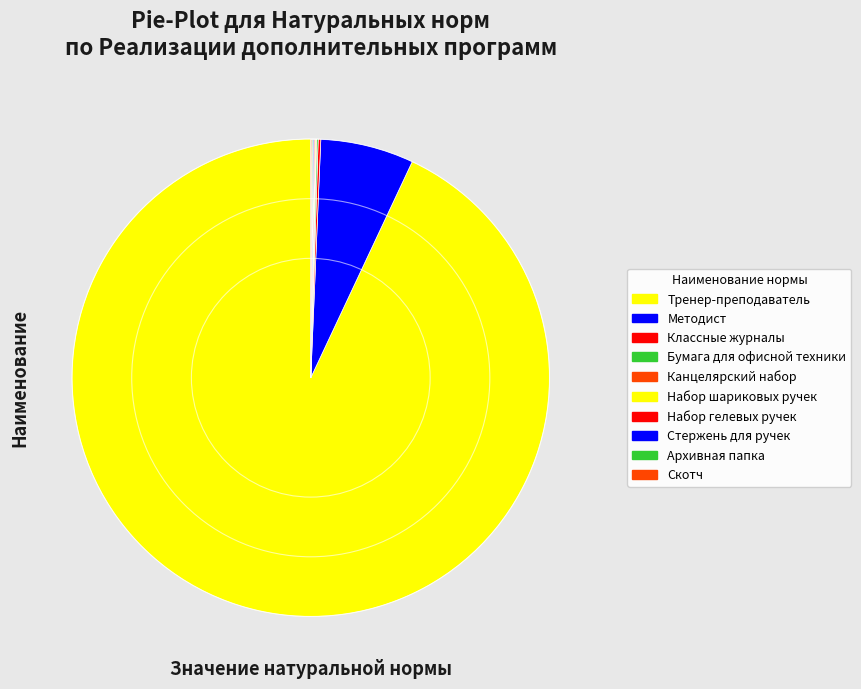

To the nearest percent, what is the difference between the Тренер-преподаватель and Канцелярский набор slice percentages?

93%